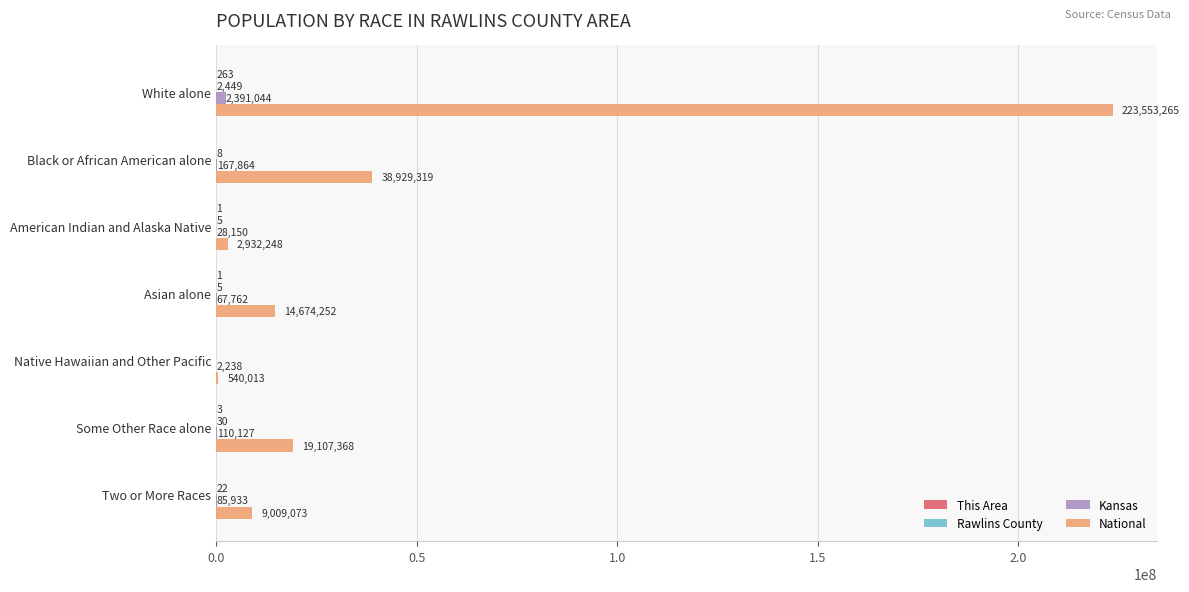

Is it true that National equals 71057608 at White alone?

False